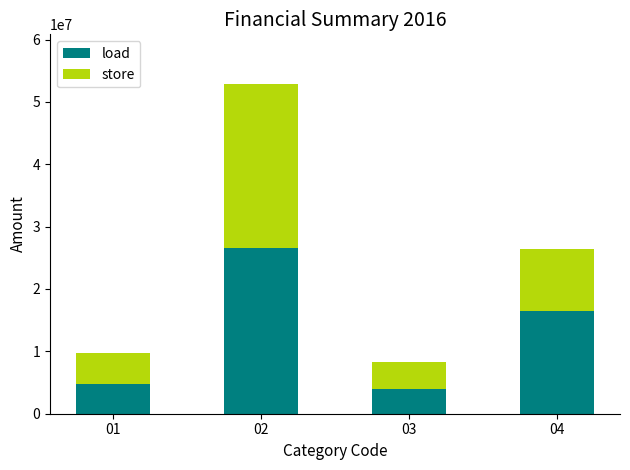

Reading left to right, what are the values for load?

01=4762600	02=26556680	03=3989967	04=16471085